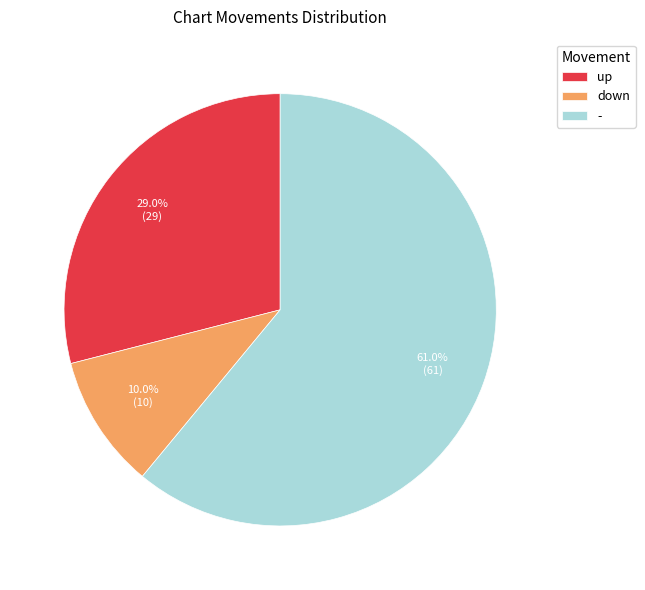

Is it true that up is 29% of the pie?

True